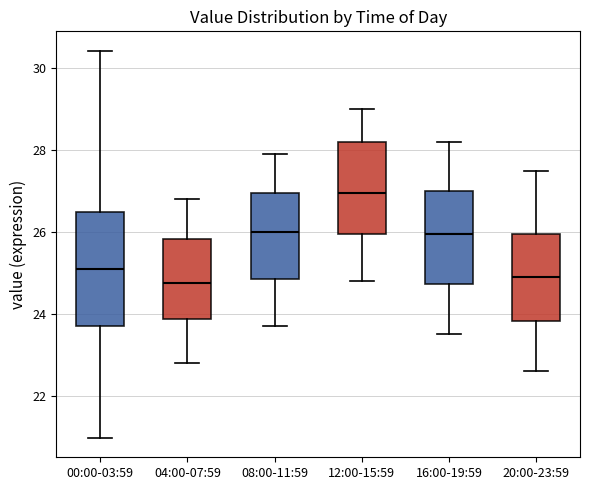

Where does the median line of the box for 20:00-23:59 sit on the y-axis? The values are not printed on the chart, so give them approximately, as read against the axis.

25.0